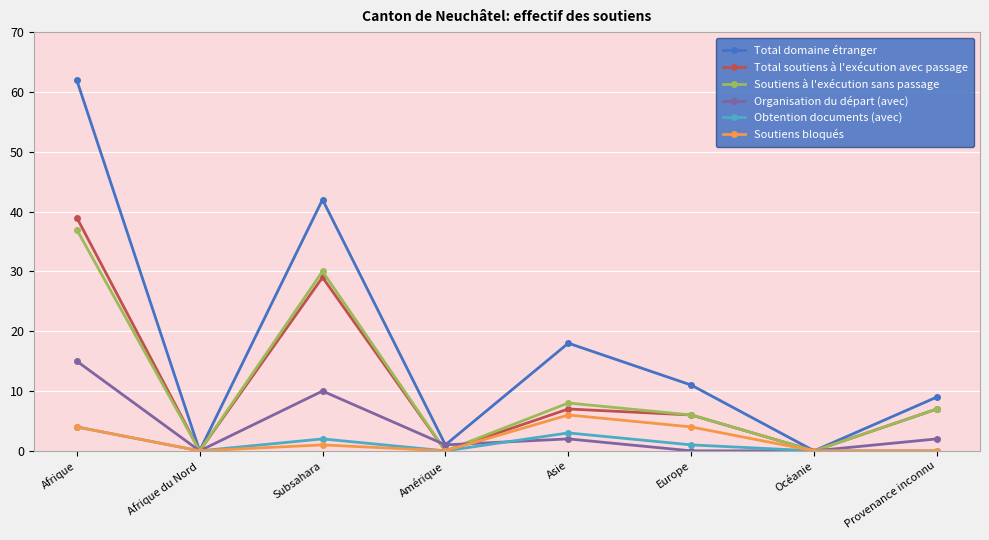

How many categories are shown in the chart?

8